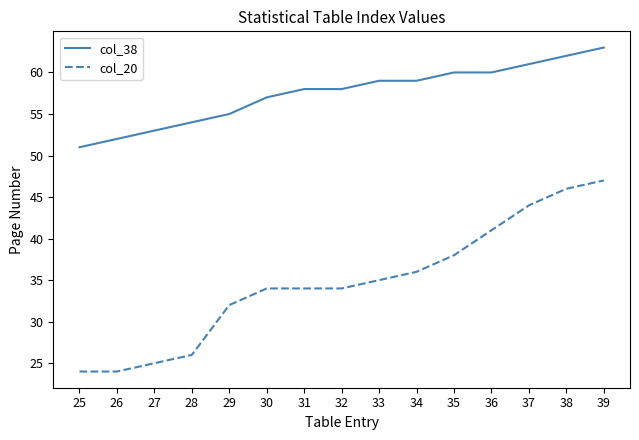

What is the difference between the maximum and minimum values in the col_38 series?

12